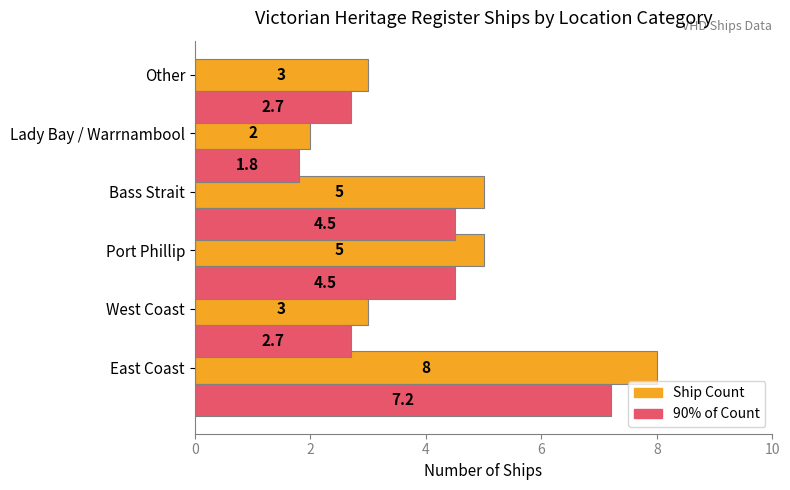

Which series changed the most between Port Phillip and Other?

Ship Count